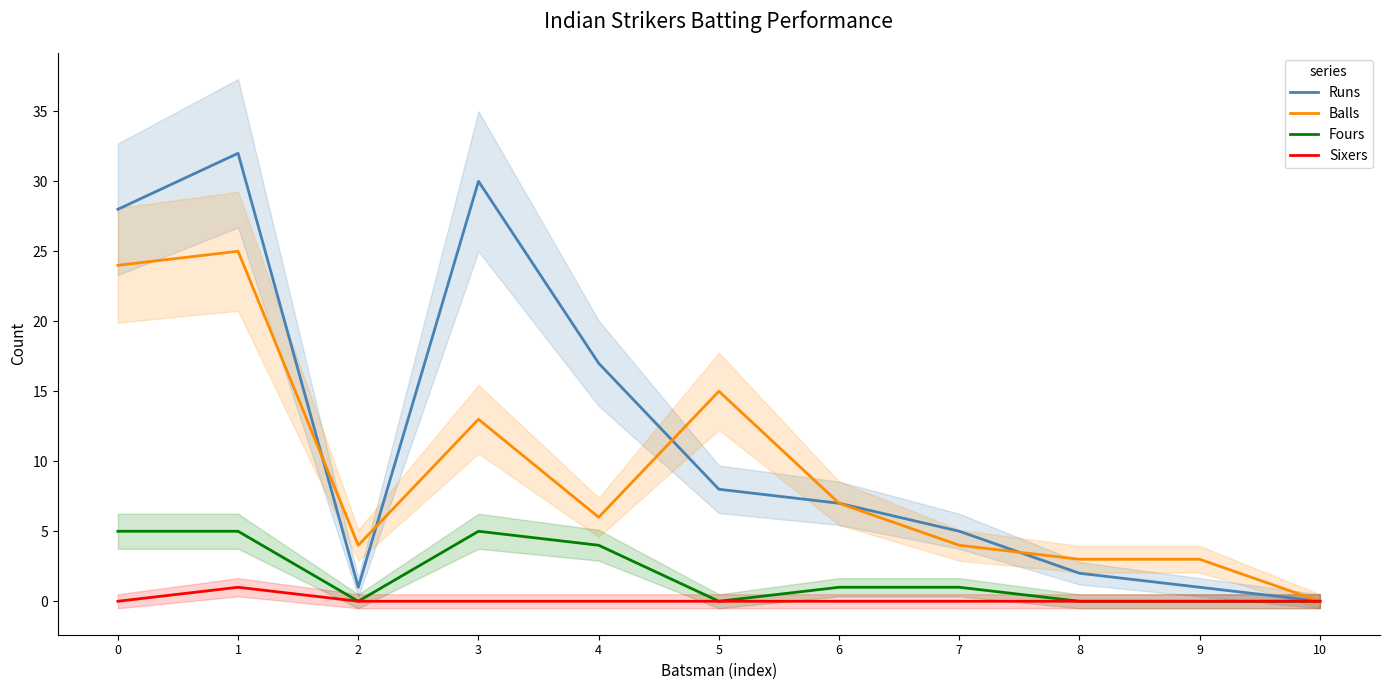

True or false: Fours and Runs cross at least once.

False